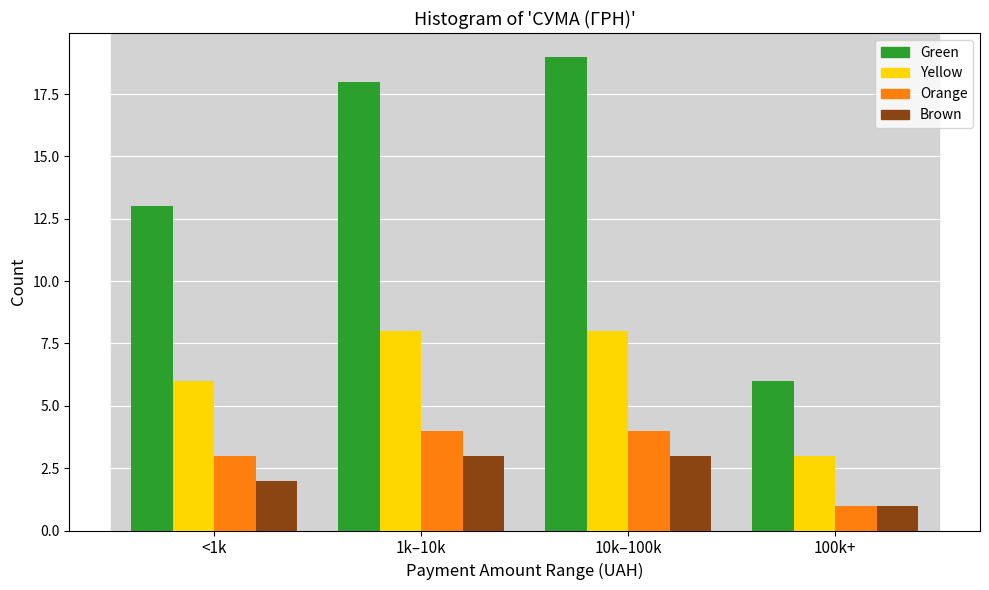

Reading left to right, transcribe all the data shown in this chart.

Green: <1k=13	1k–10k=18	10k–100k=19	100k+=6
Yellow: <1k=6	1k–10k=8	10k–100k=8	100k+=3
Orange: <1k=3	1k–10k=4	10k–100k=4	100k+=1
Brown: <1k=2	1k–10k=3	10k–100k=3	100k+=1